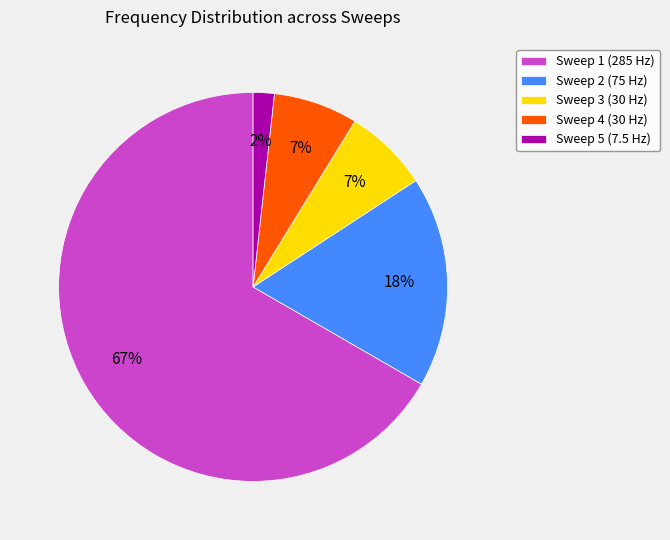

To the nearest percent, what percentage of the pie is Sweep 5 (7.5 Hz)?

2%